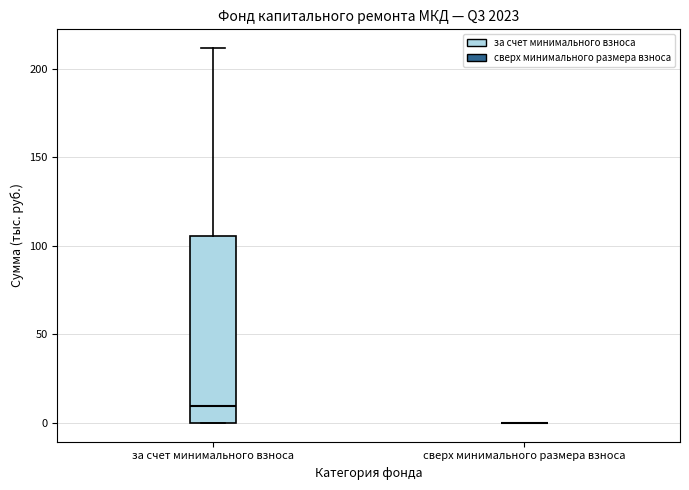

Comparing the boxes themselves (not the whiskers), which one is the tallest?

за счет минимального взноса